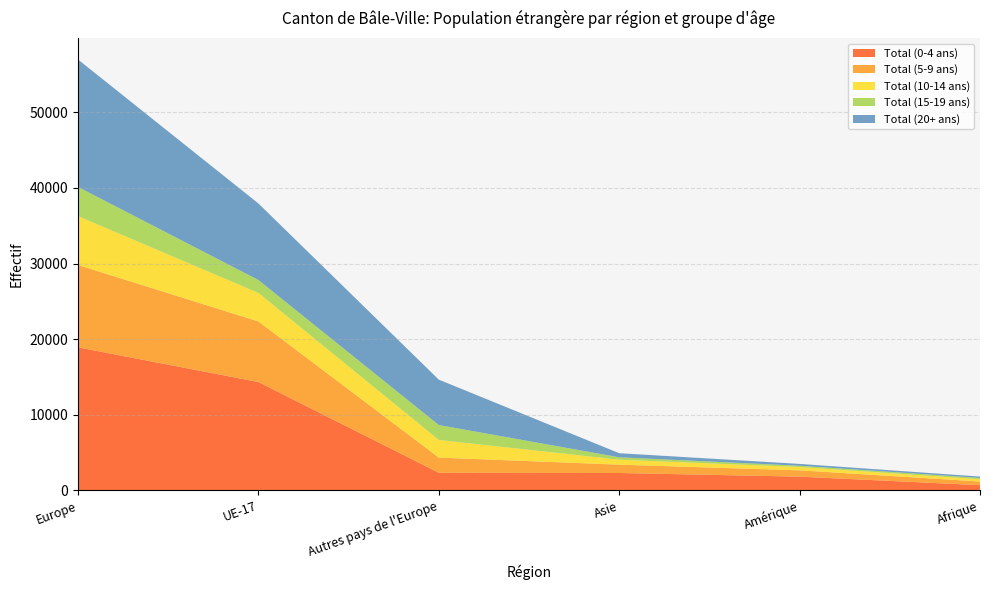

Reading right to left, list all the values displayed in this chart.

Total (0-4 ans): 683	1808	2293	2319	14325	18916
Total (5-9 ans): 484	837	1102	2012	8016	10889
Total (10-14 ans): 304	440	659	2336	3772	6467
Total (15-19 ans): 169	173	316	1973	1711	3863
Total (20+ ans): 180	237	542	6001	10124	16857